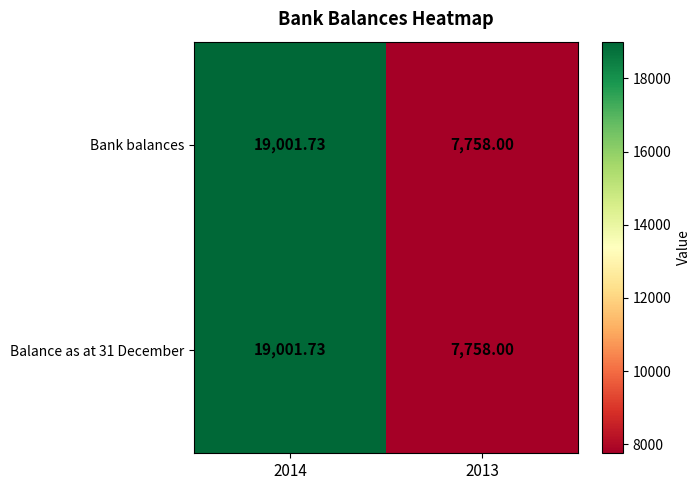

Is the value of Balance as at 31 December at 2014 greater than the value of Bank balances at 2013?

Yes